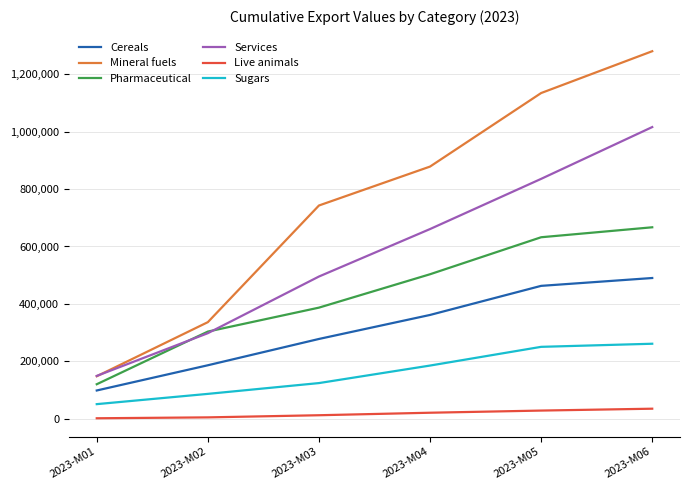

What is the spread (max minus min) of values at 2023-M05?

1105026.3